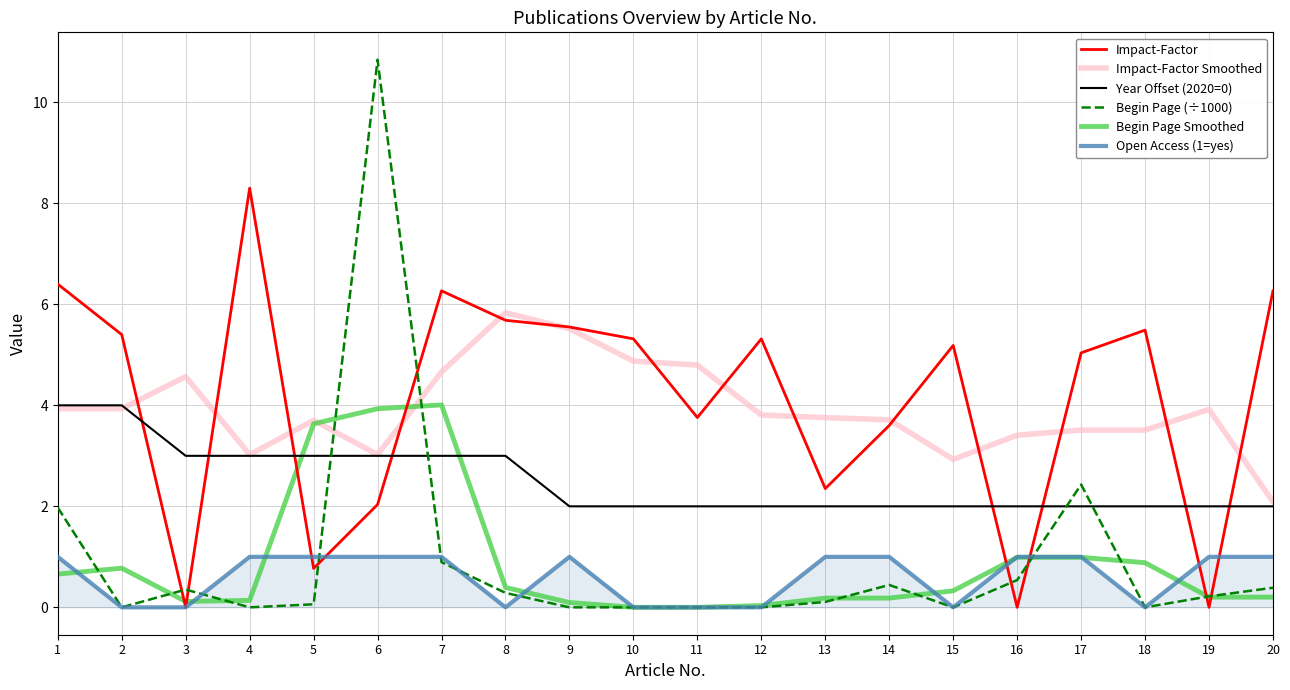

What value does the Begin Page Smoothed series have at 9?

0.1